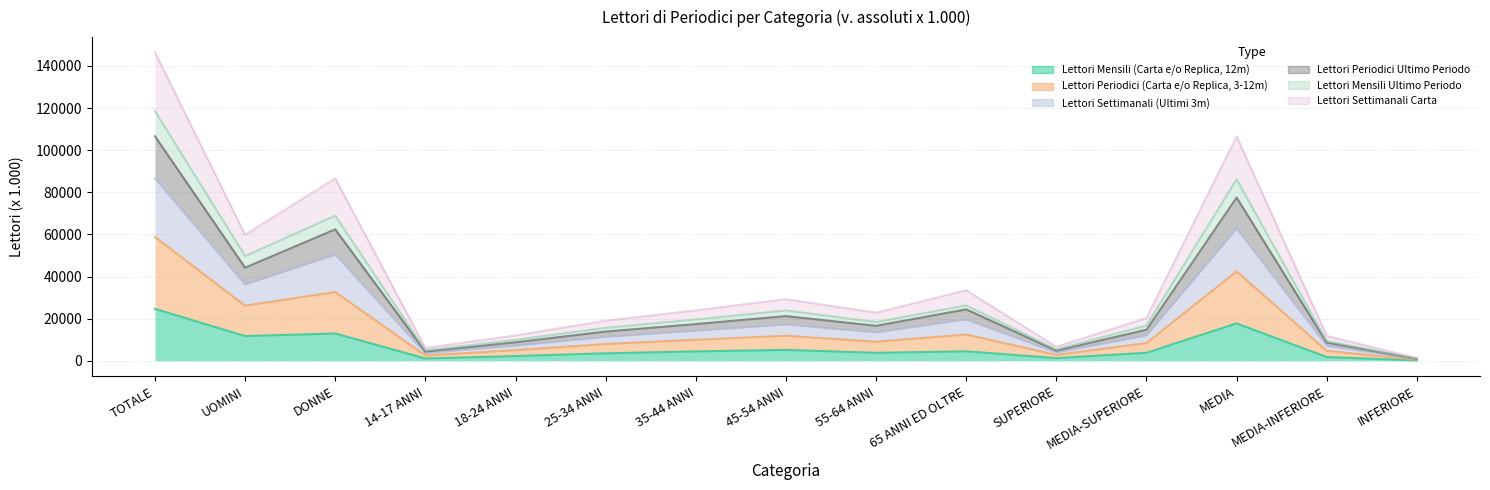

At which label does Lettori Settimanali (Ultimi 3m) reach its minimum?

INFERIORE